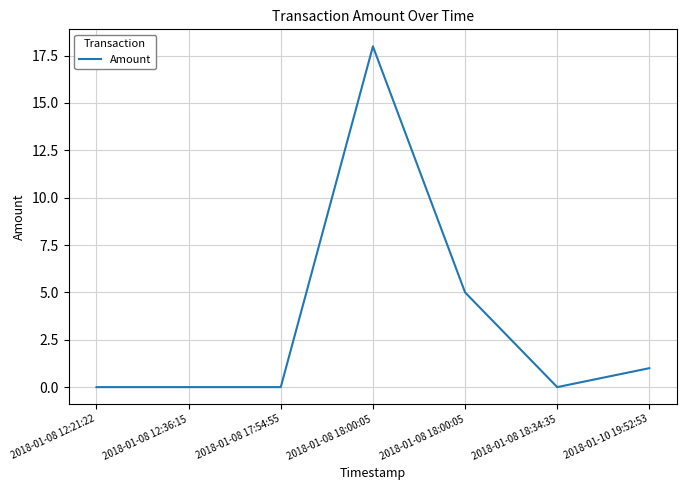

How many lines are shown in the chart?

1